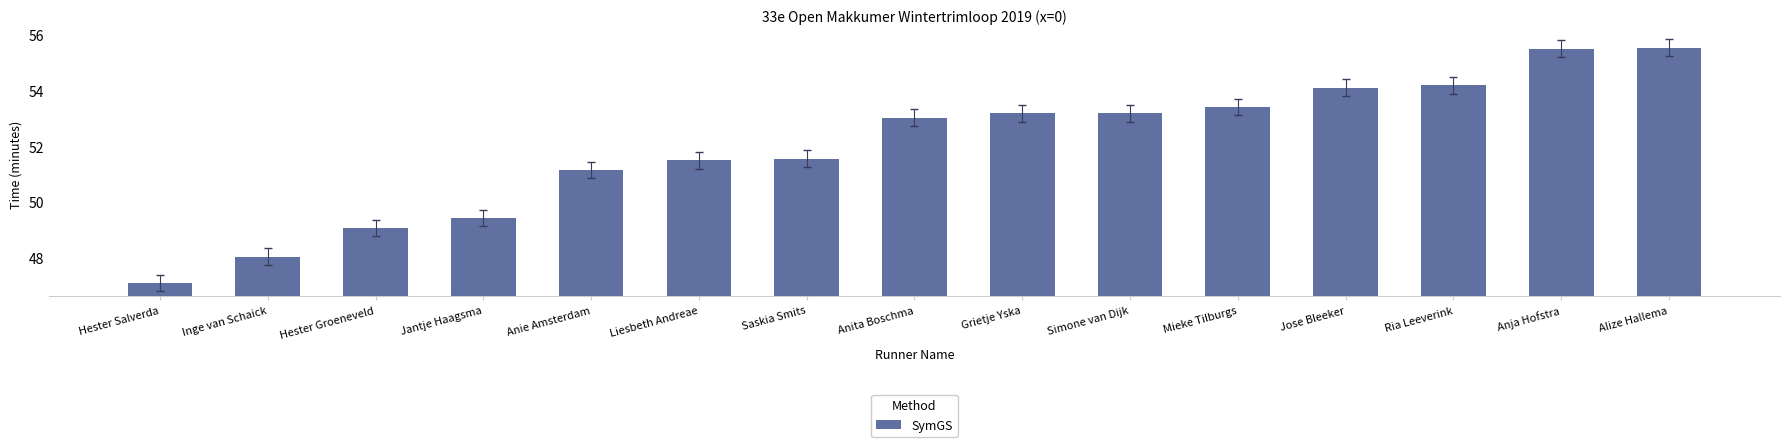

Is it true that the value at Inge van Schaick is 48.0?

True